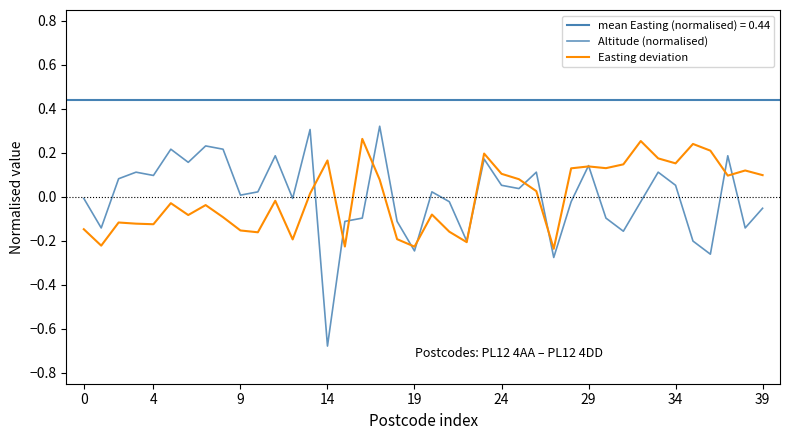

Where is Easting deviation nearest to the value 0?

13